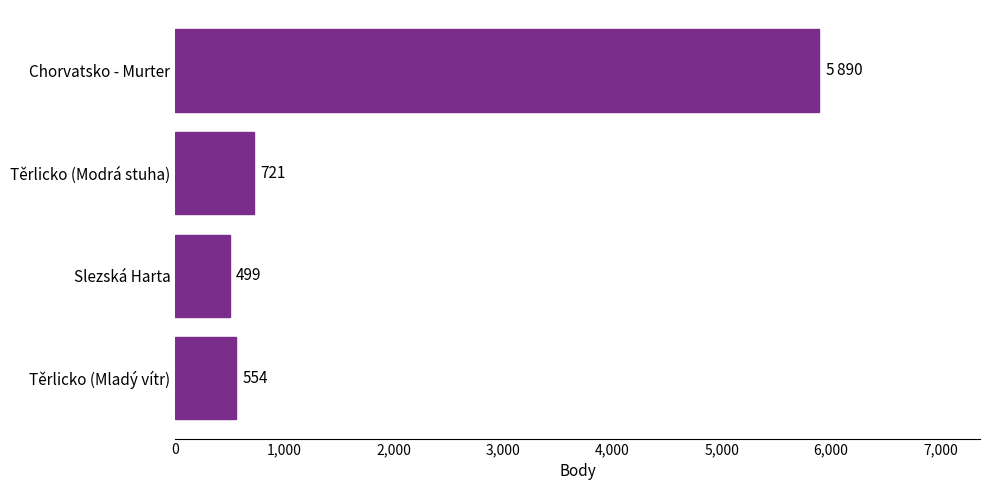

How many distinct data groups are displayed?

1